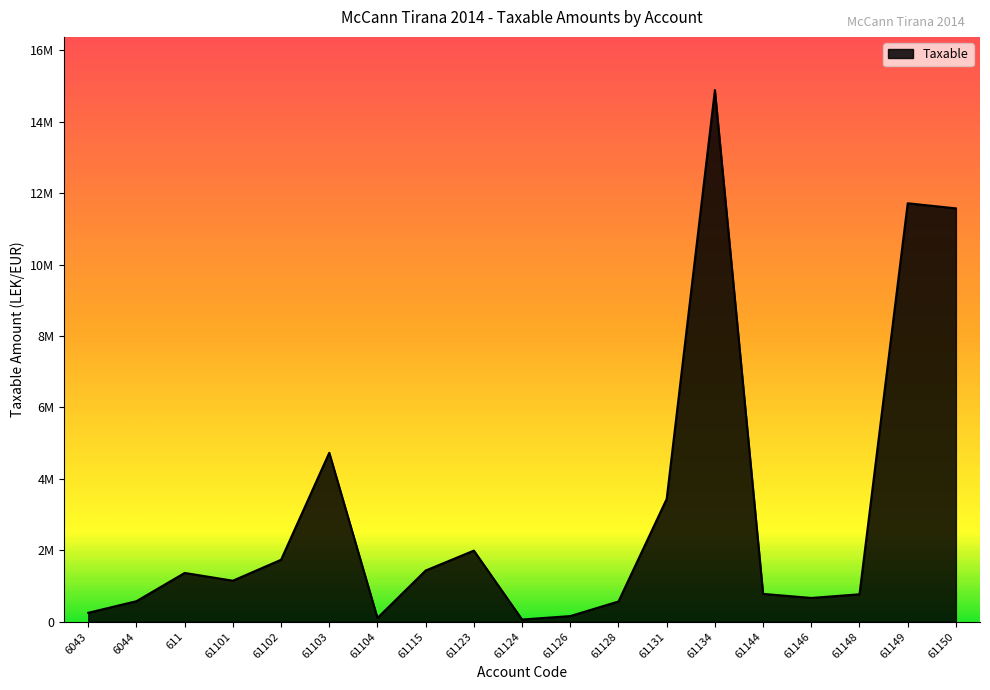

At which label does the data first exceed 1149043?

611